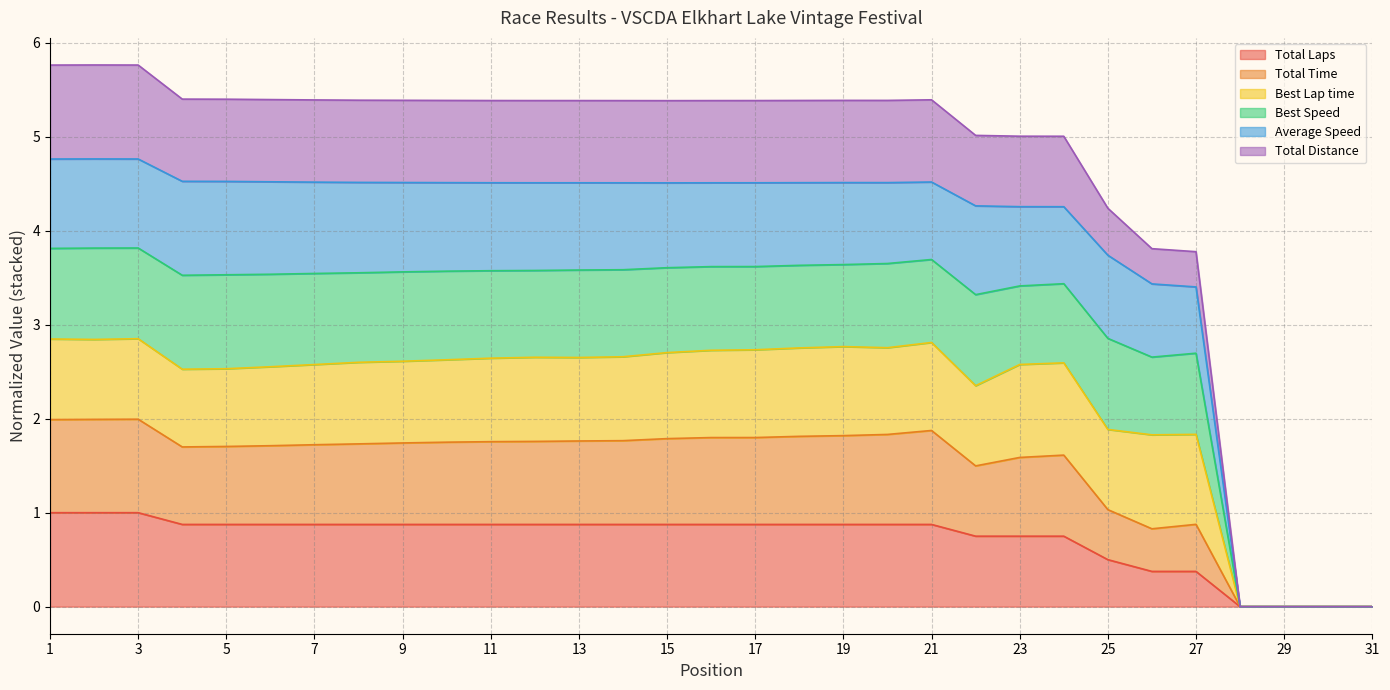

The value of Best Speed at 29 is -2.4. True or false?

False